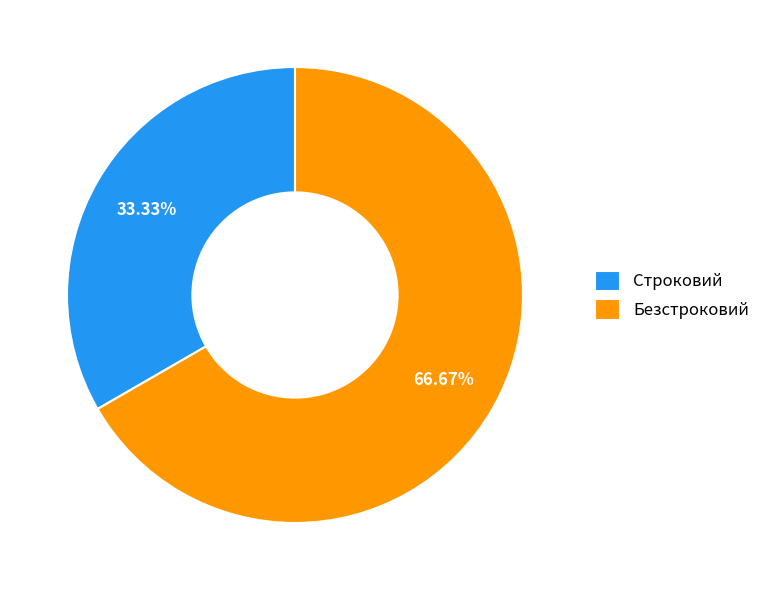

To the nearest percent, what is the combined percentage of Строковий and Безстроковий?

100%